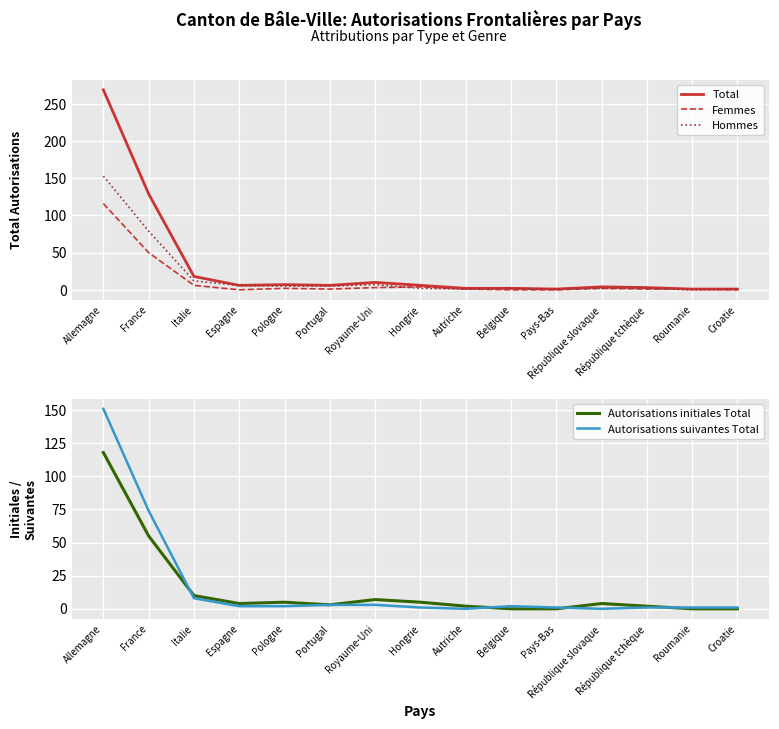

What is the difference between the second highest and minimum values in the Total series?

128